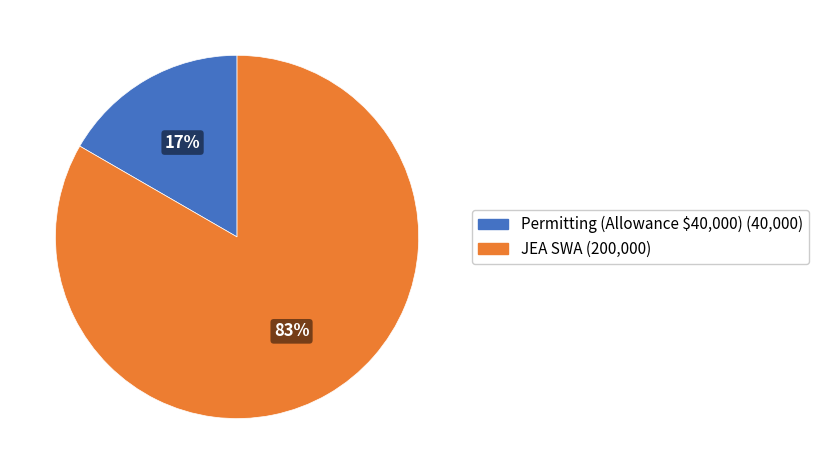

Combined, do JEA SWA (200,000) and Permitting (Allowance $40,000) (40,000) account for over 50%?

Yes